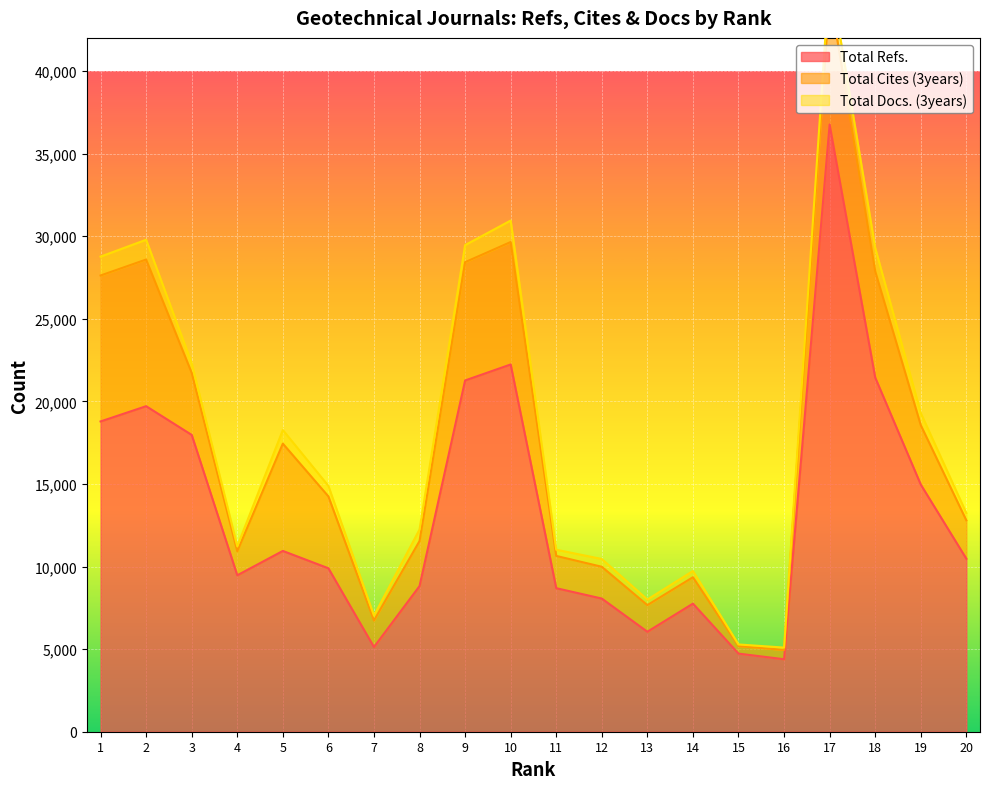

The value of Total Refs. at 14 is 7754. True or false?

True